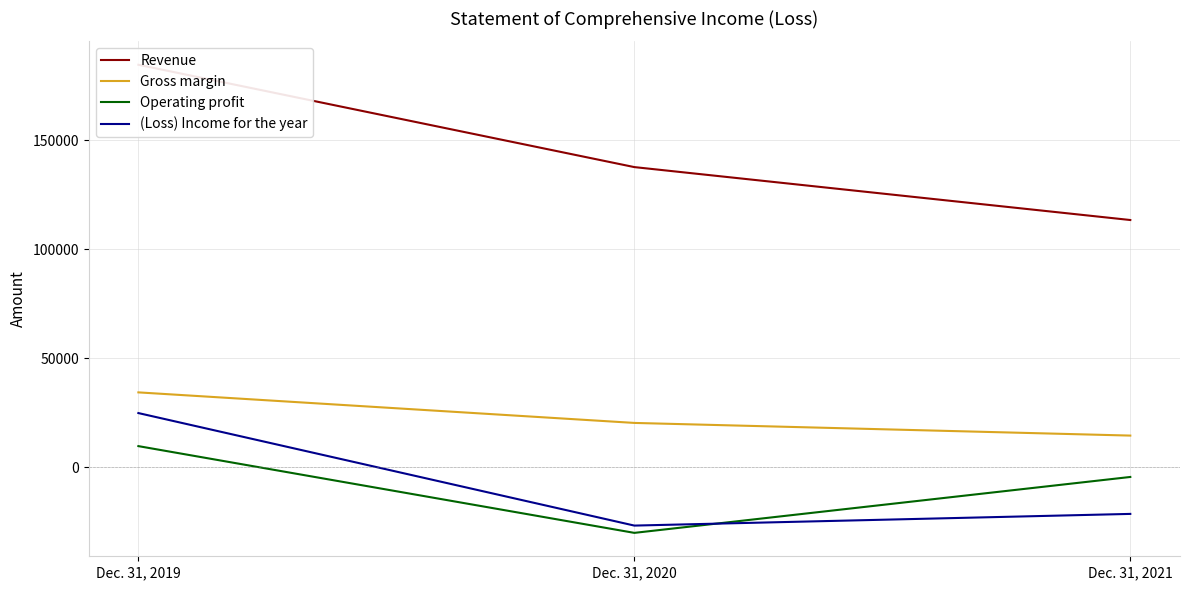

Is it true that Gross margin equals 14588 at Dec. 31, 2021?

True